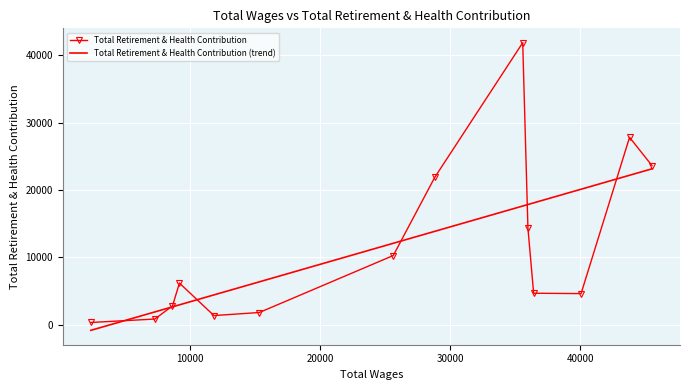

In Total Retirement & Health Contribution, how many points are higher than both neighbors (excluding endpoints)?

3